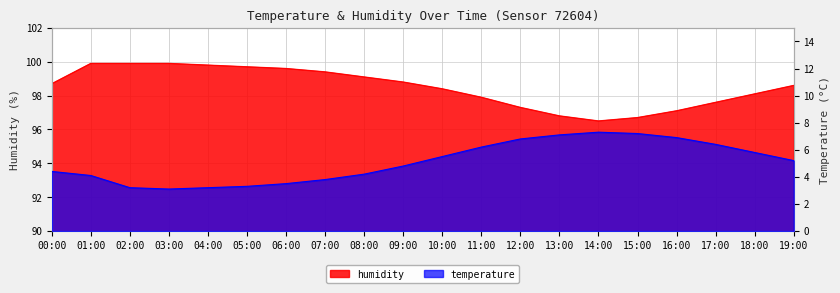

How many interior local peaks does the temperature series have?

1